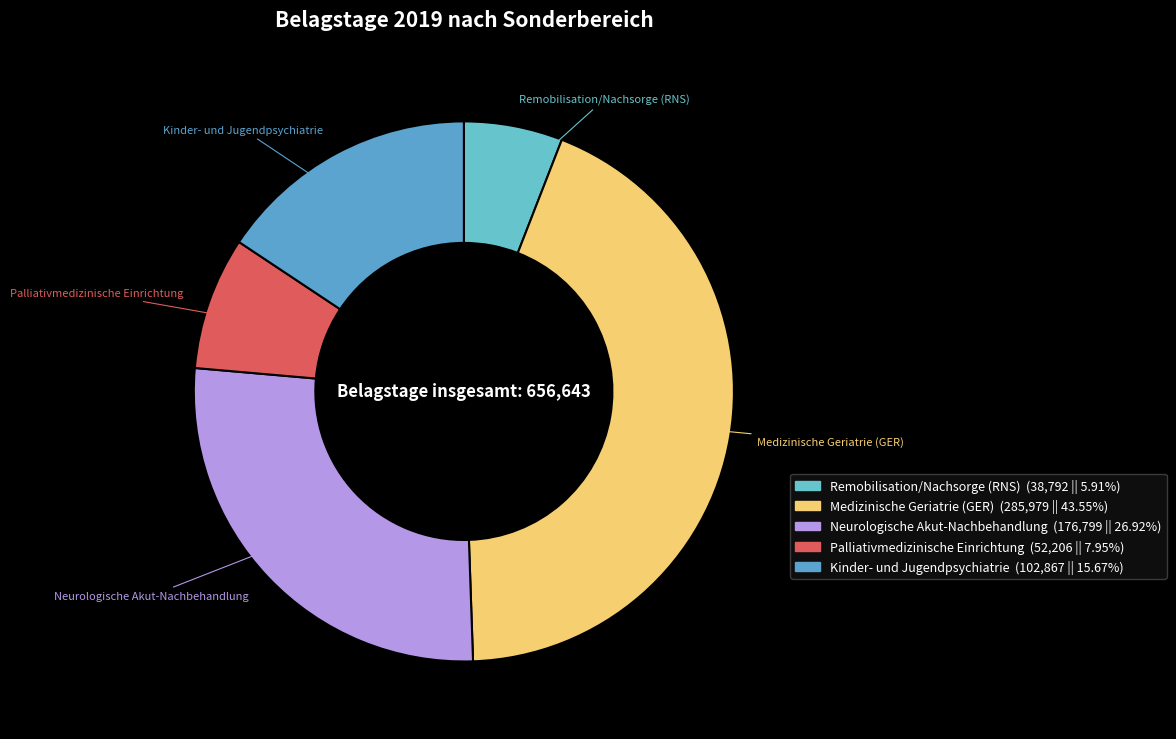

How many segments does this pie chart have?

5